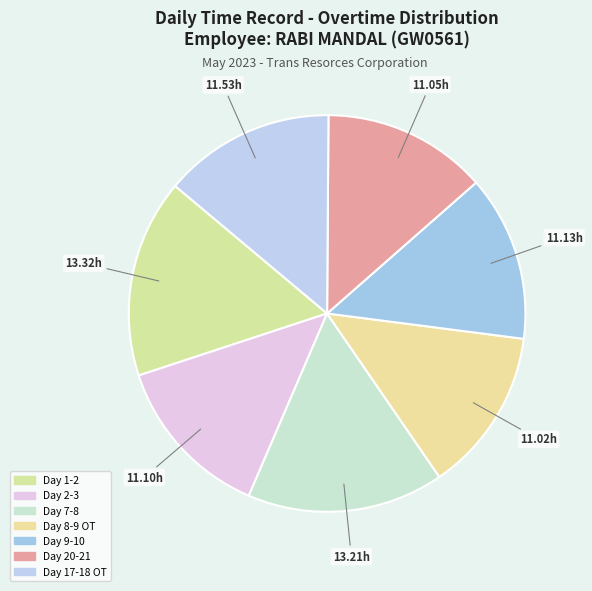

Approximately how many times larger is the value at Day 1-2 compared to Day 20-21?

1.2